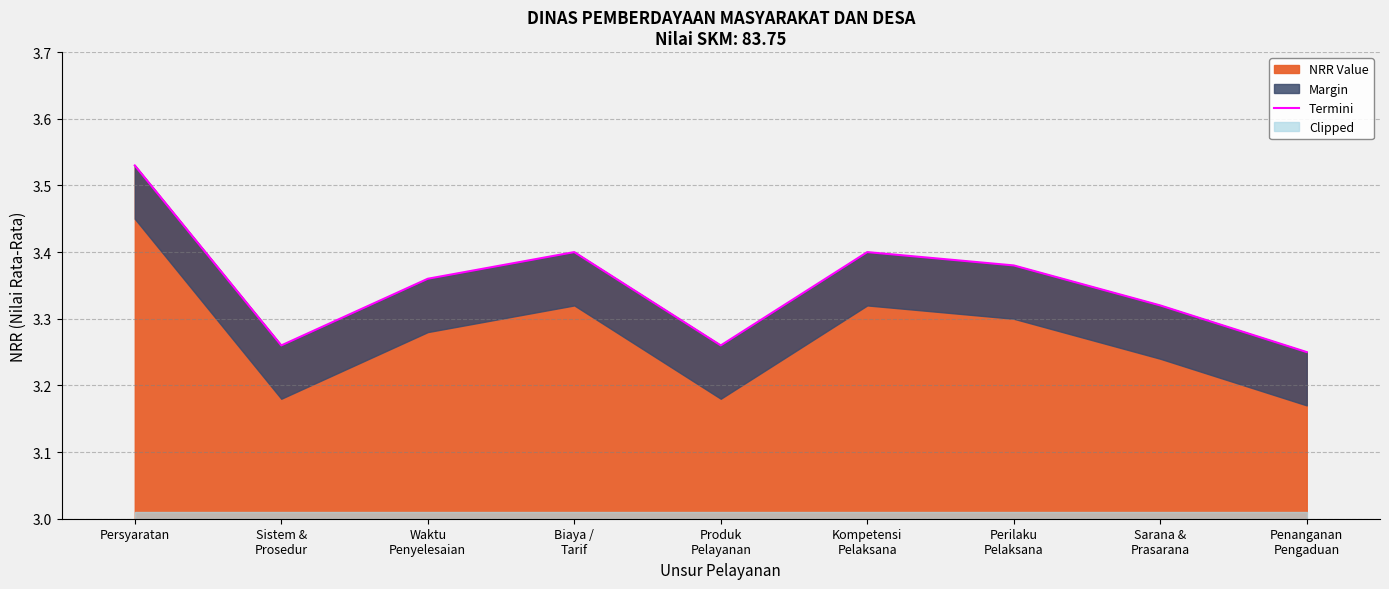

What is the difference between the second highest and second lowest values?

0.1